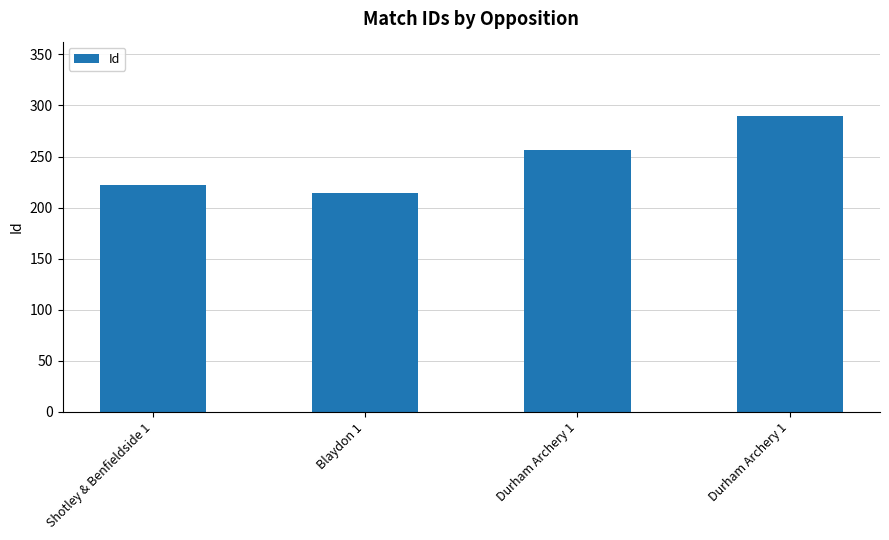

Does the chart contain any negative values?

No